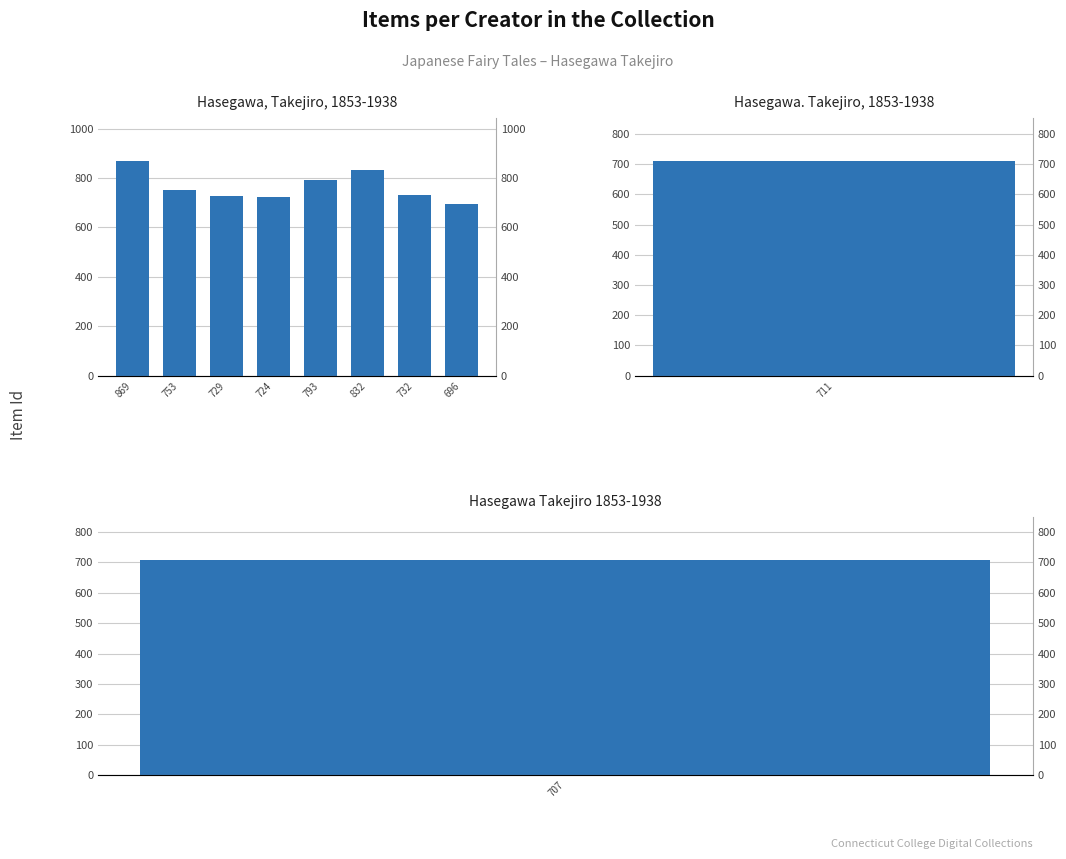

Is it true that the value at 832 is 832?

True